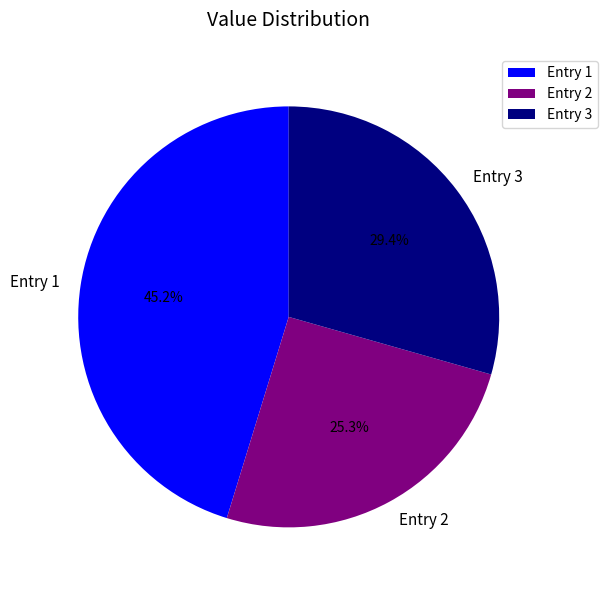

Do Entry 2 and Entry 3 together represent more than half of the pie?

Yes